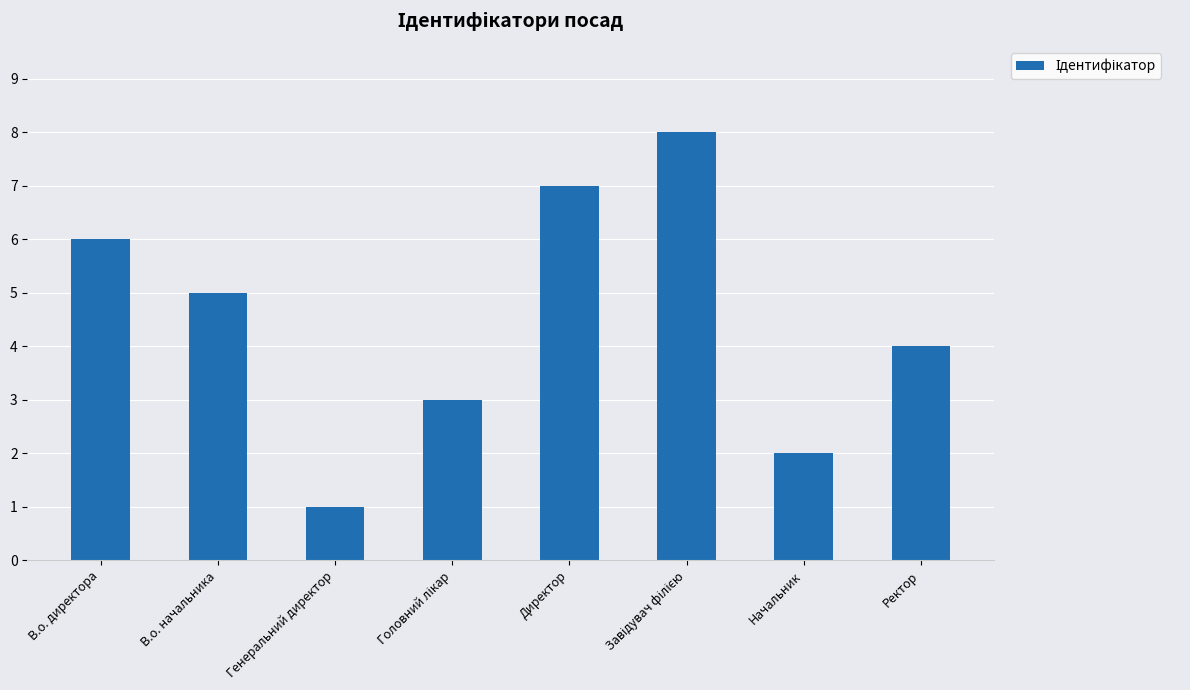

How many data points are less than 5?

4